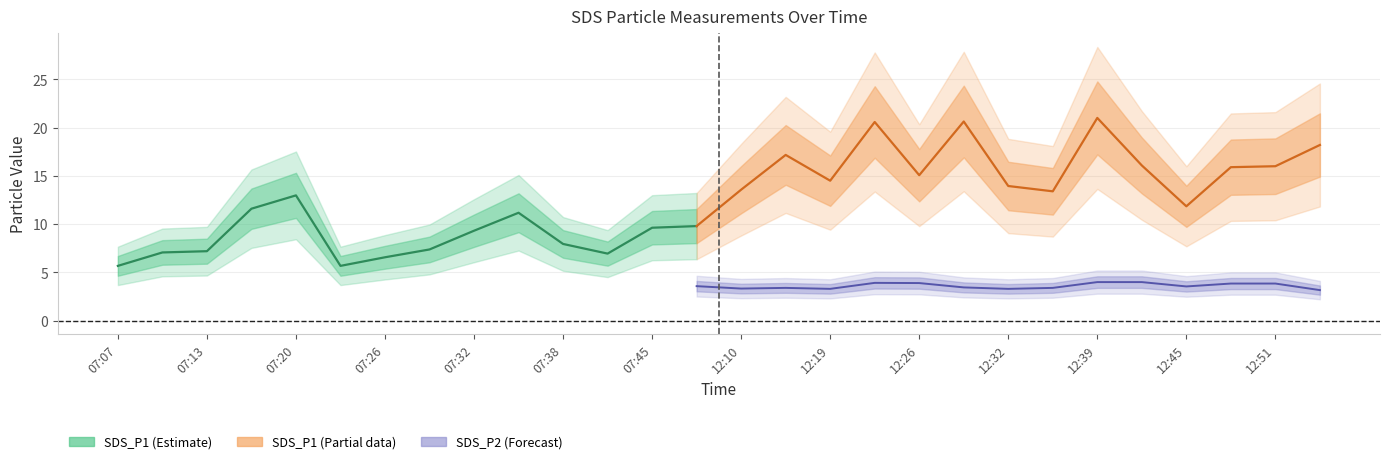

What is the average value of the SDS_P1 series?

12.4